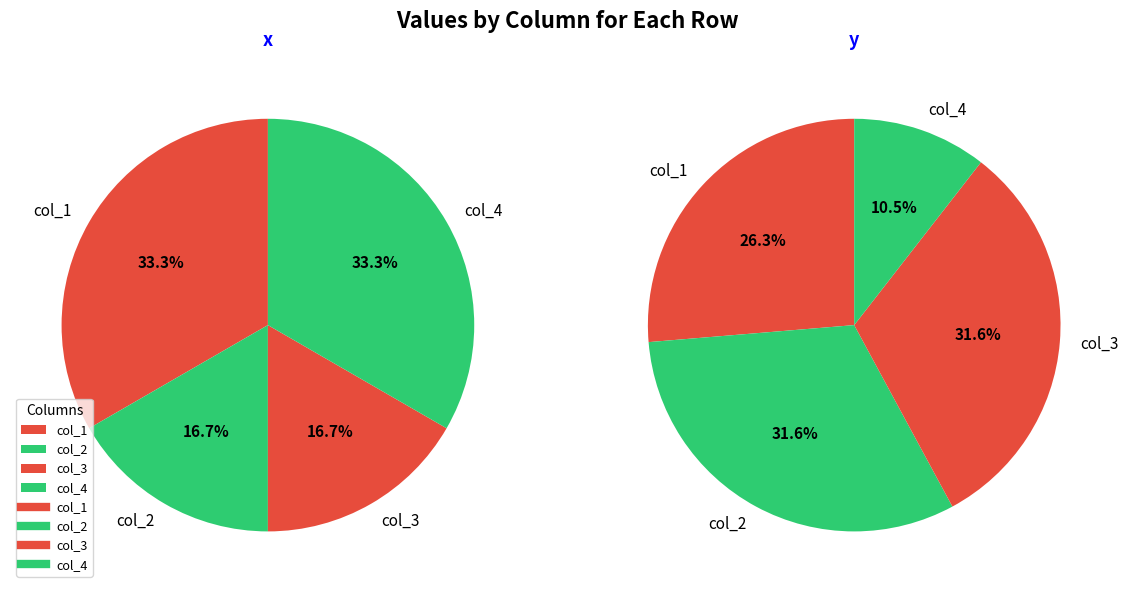

What is the difference between the highest and lowest values at col_1?

9